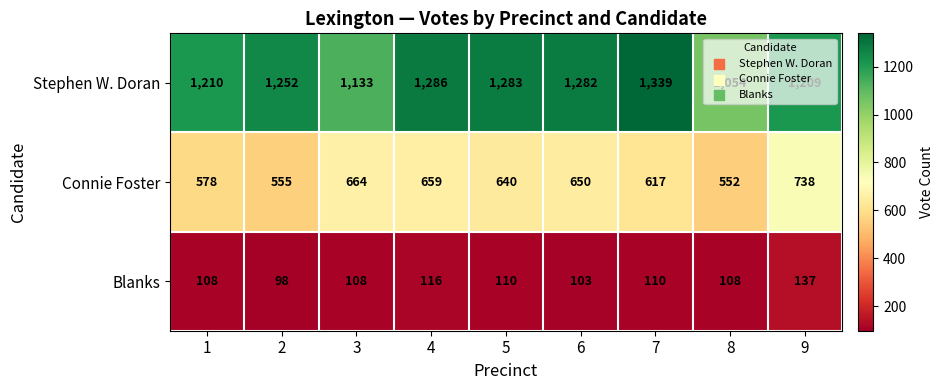

Which series has the widest spread of values?

Stephen W. Doran